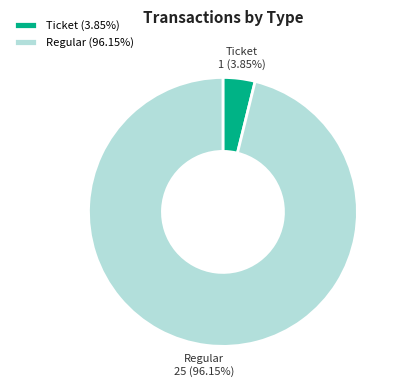

Is there a majority slice in this chart?

Yes